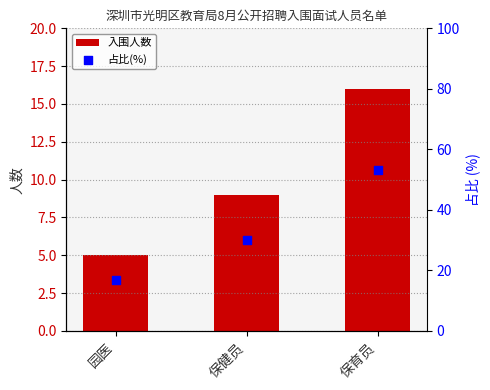

Which series reaches the minimum Y coordinate?

入围人数